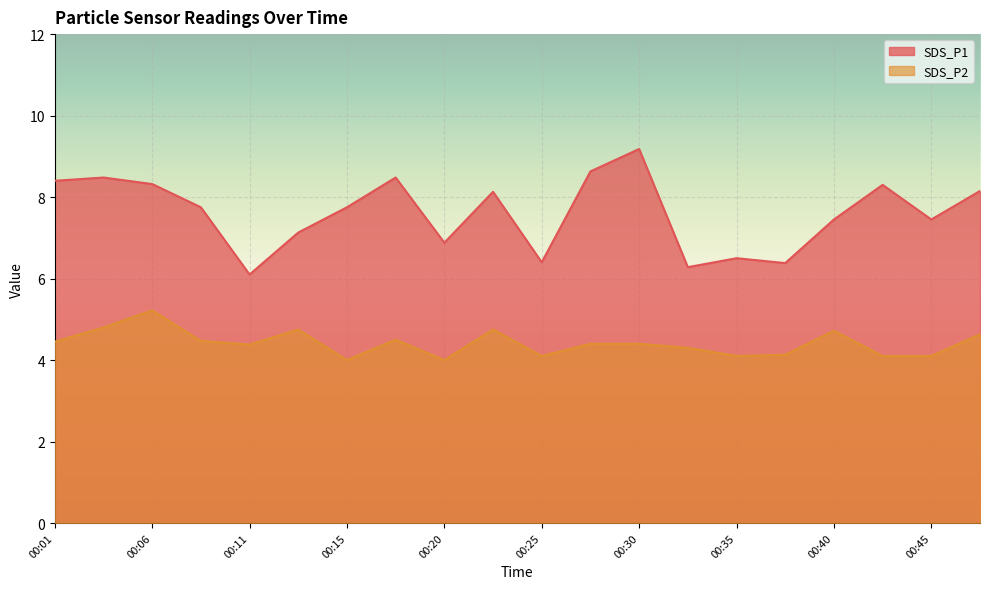

How many data points does each series have?

20